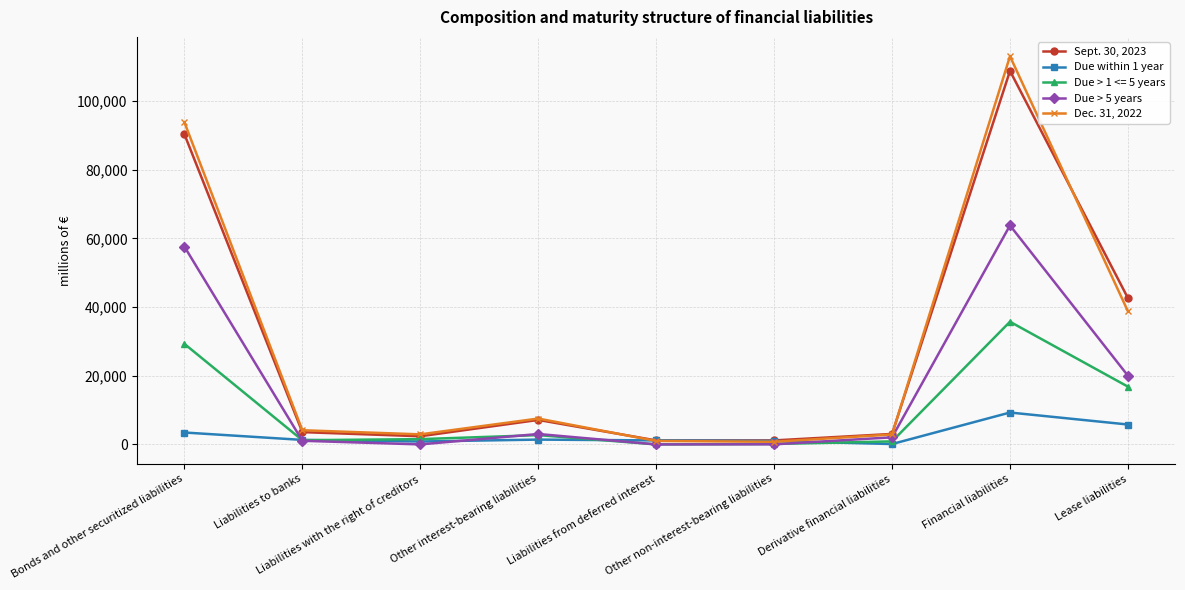

True or false: Due within 1 year has more than 1 interior local peaks.

True